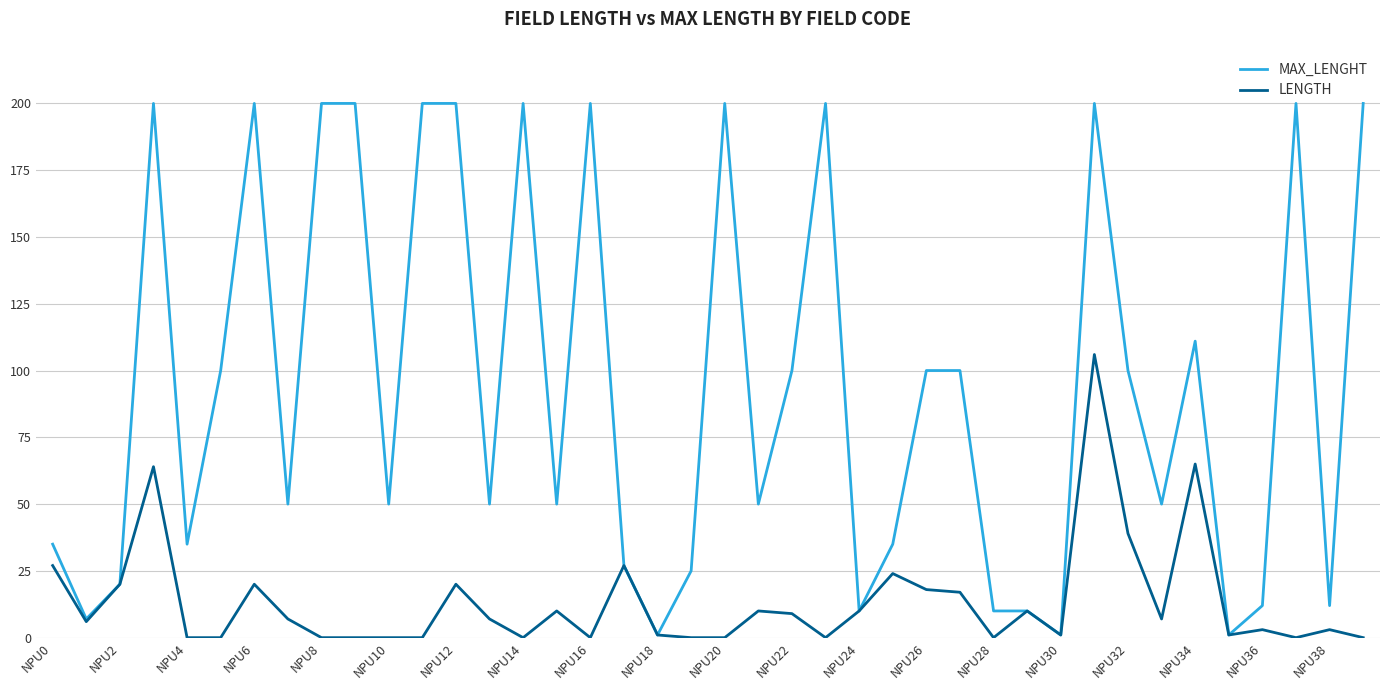

Reading right to left, what are all the values shown in this chart?

MAX_LENGHT: 200	12	200	12	1	111	50	100	200	1	10	10	100	100	35	10	200	100	50	200	25	1	27	200	50	200	50	200	200	50	200	200	50	200	100	35	200	20	7	35
LENGTH: 0	3	0	3	1	65	7	39	106	1	10	0	17	18	24	10	0	9	10	0	0	1	27	0	10	0	7	20	0	0	0	0	7	20	0	0	64	20	6	27